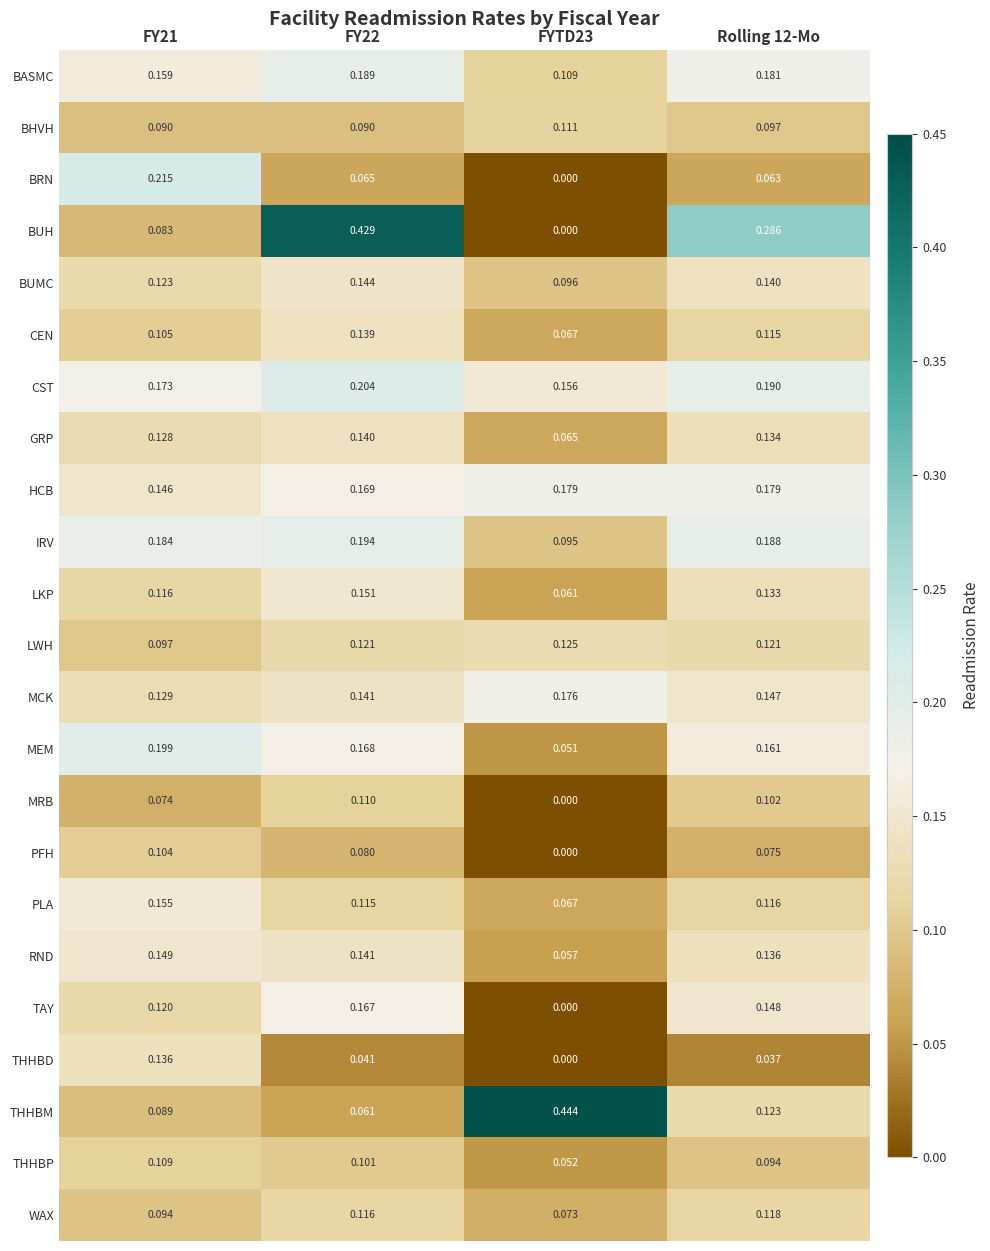

List the series in order of their peak value, highest first.

THHBM, BUH, BRN, CST, MEM, IRV, BASMC, HCB, MCK, TAY, PLA, LKP, RND, BUMC, GRP, CEN, THHBD, LWH, WAX, BHVH, MRB, THHBP, PFH